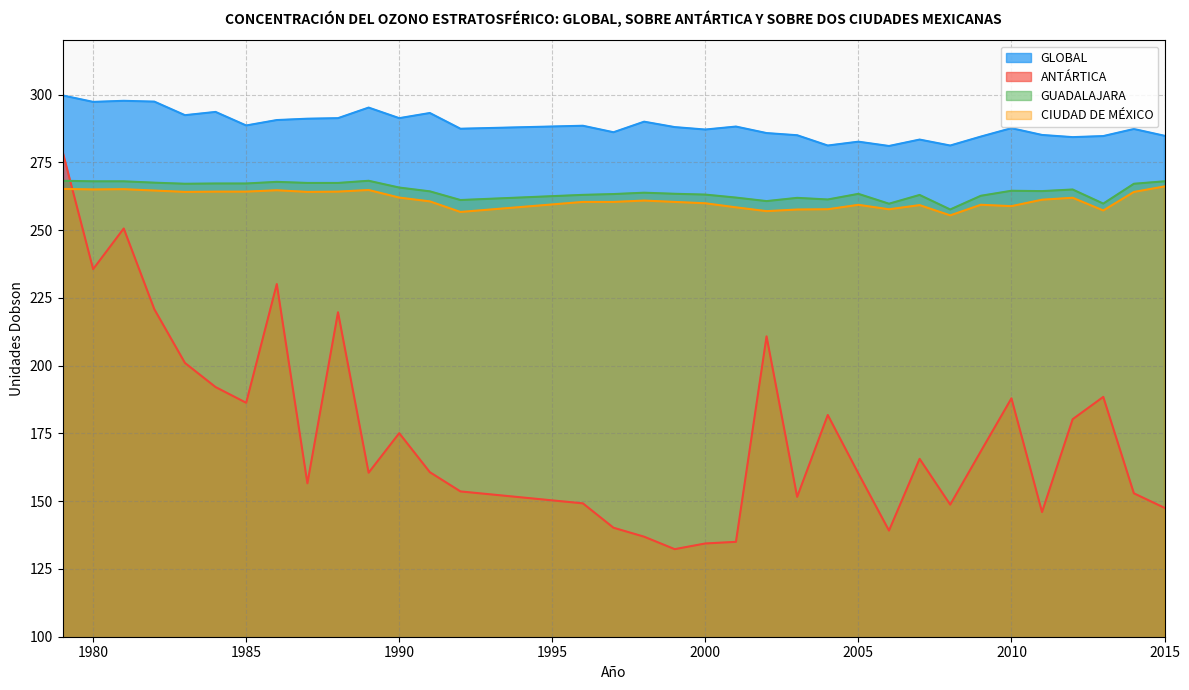

Is it true that GUADALAJARA equals 263.8 at 1998?

True